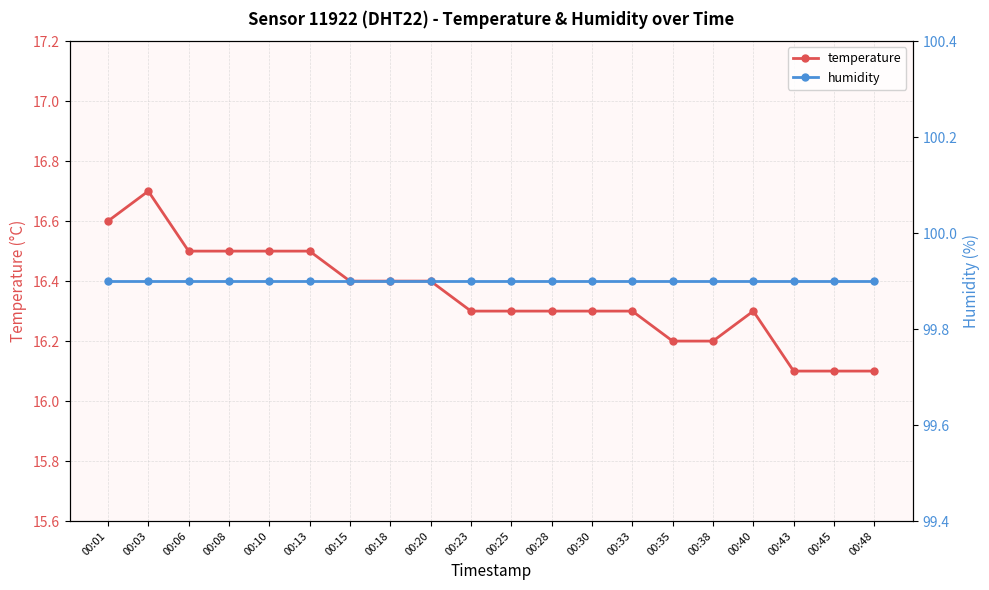

At 00:45, list the series in order from smallest to largest.

temperature, humidity